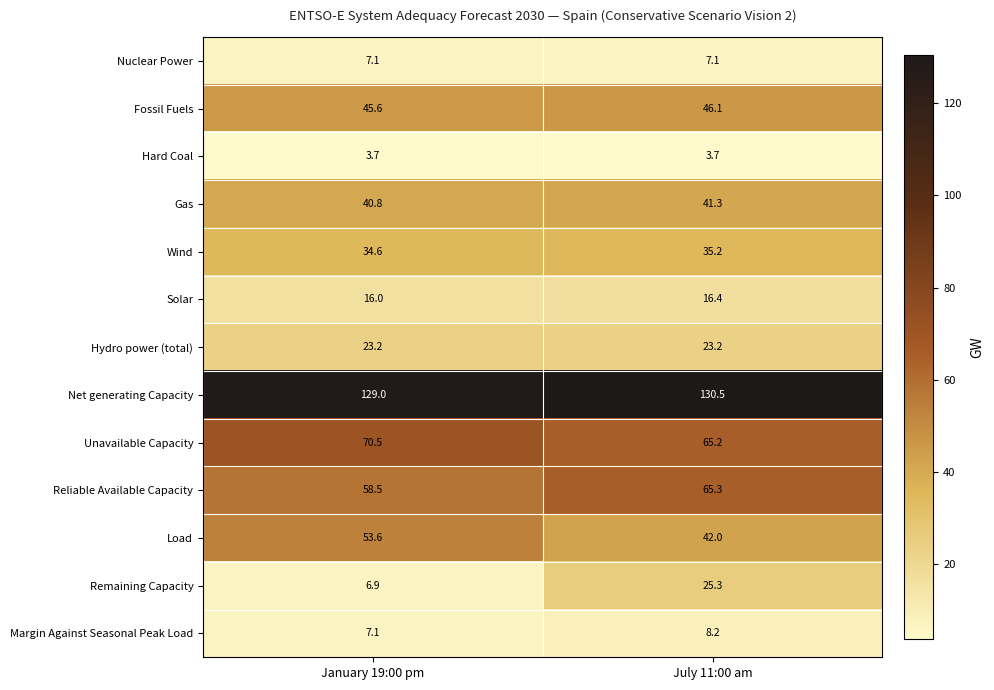

What value does the Margin Against Seasonal Peak Load series have at July 11:00 am?

8.2